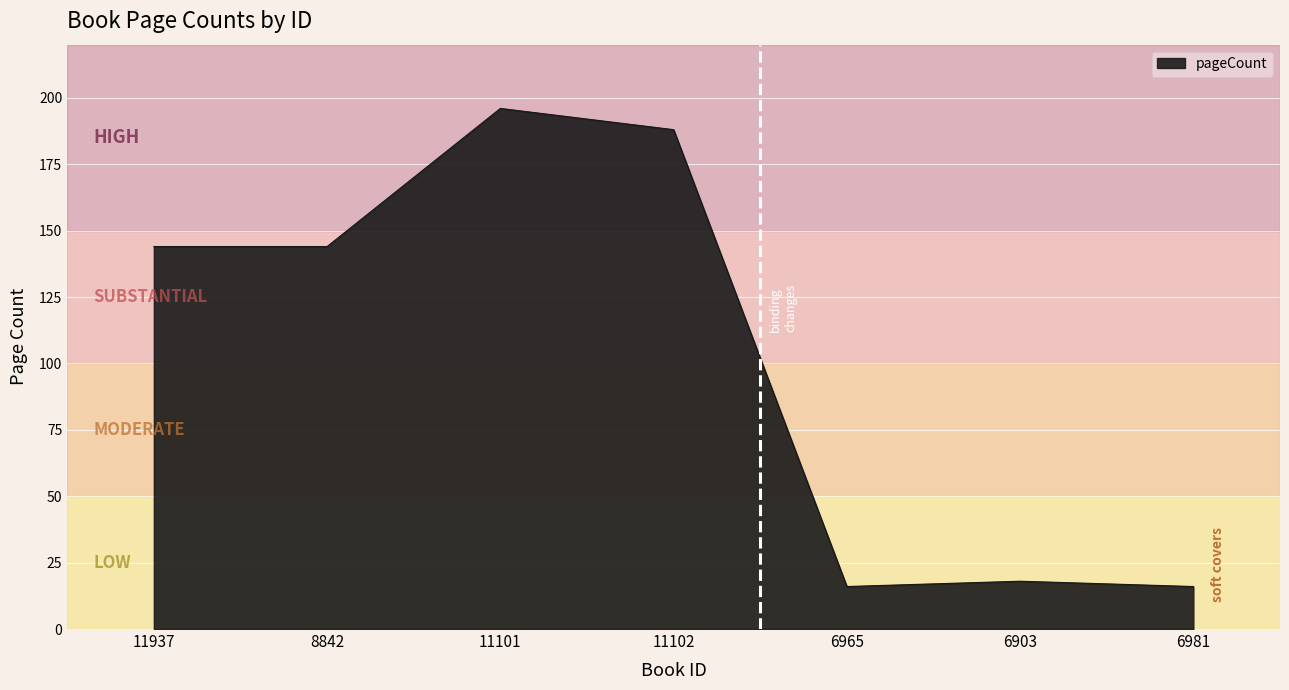

Reading right to left, extract all data points from this chart.

6981=16	6903=18	6965=16	11102=188	11101=196	8842=144	11937=144